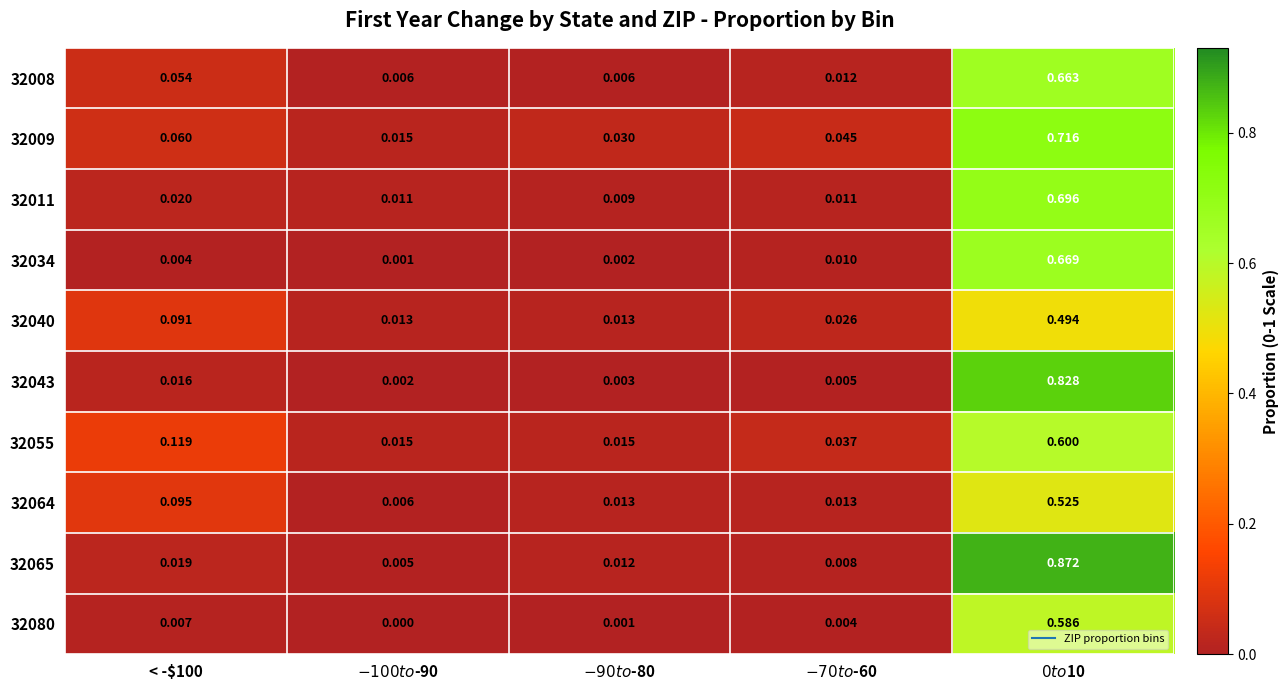

At how many categories does at least one series exceed 0?

5